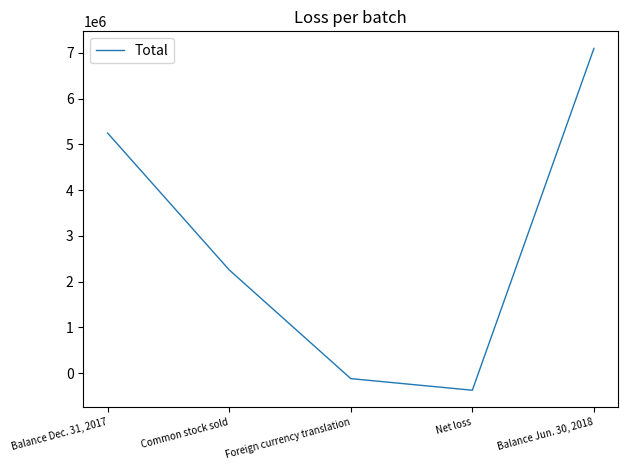

How many values are above zero?

3